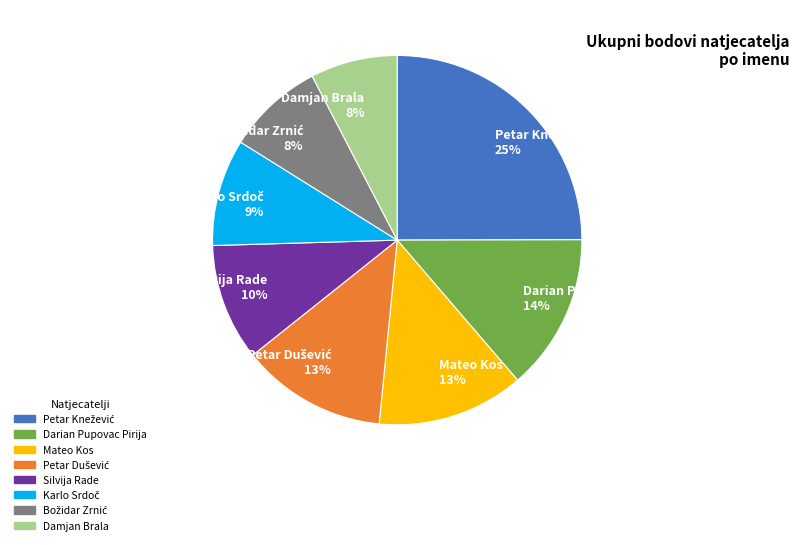

To the nearest percent, what portion does Mateo Kos represent?

13%